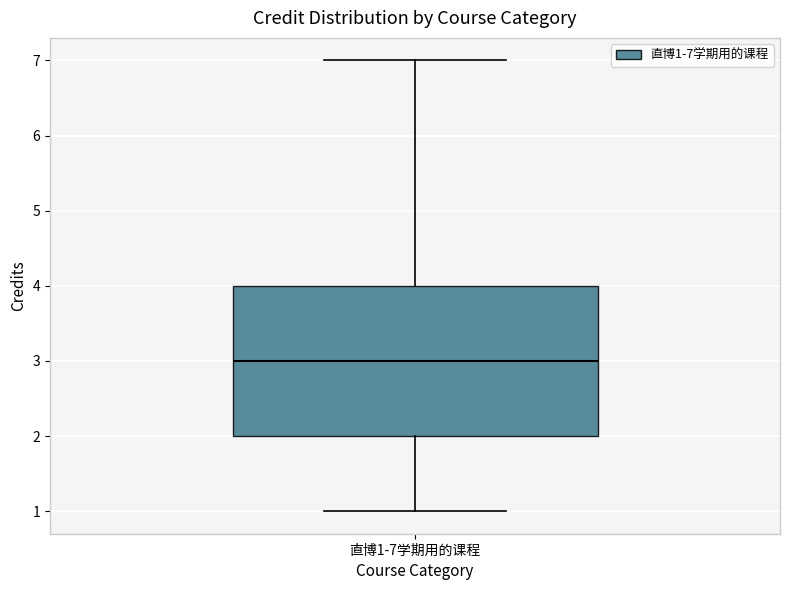

Where is the upper edge of the box for 直博1-7学期用的课程 on the y-axis? The values are not printed on the chart, so give them approximately, as read against the axis.

4